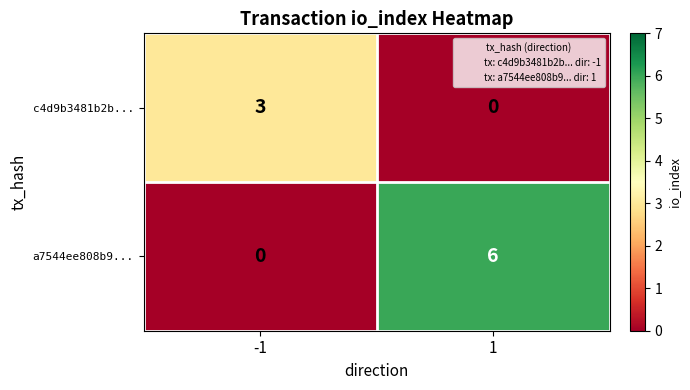

True or false: c4d9b3481b2b... has a value of 0 at 1.

True